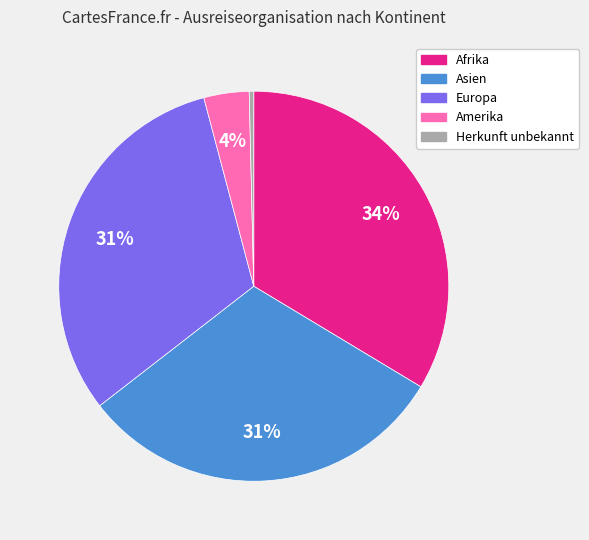

To the nearest percent, what is the difference between the Europa and Herkunft unbekannt slice percentages?

31%